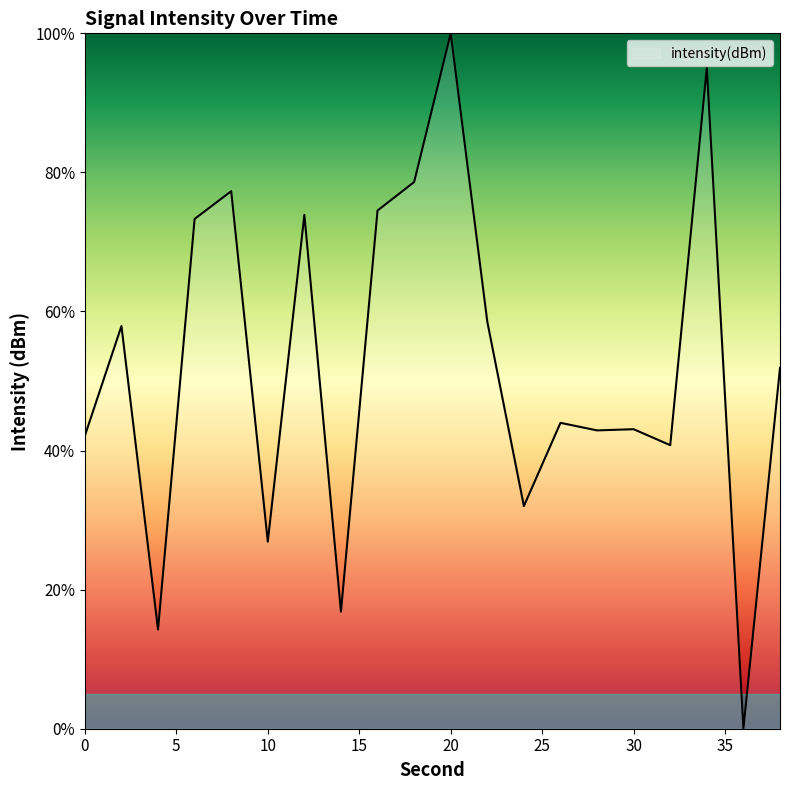

Count the number of data series in this chart.

1